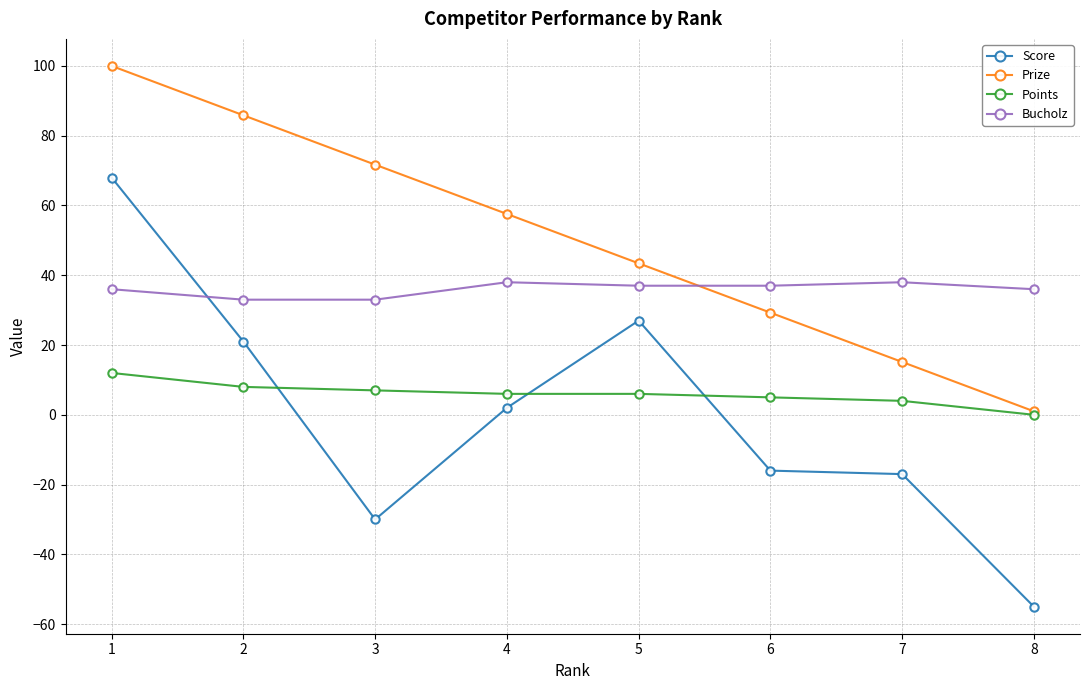

Where does the Score series first go above 2?

1